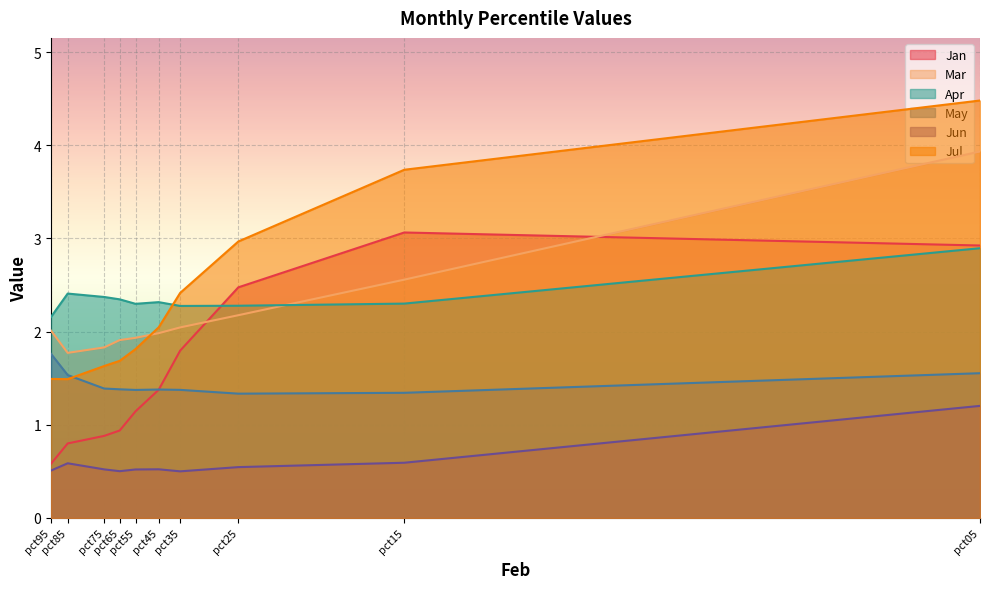

True or false: Jul and May cross at least once.

True